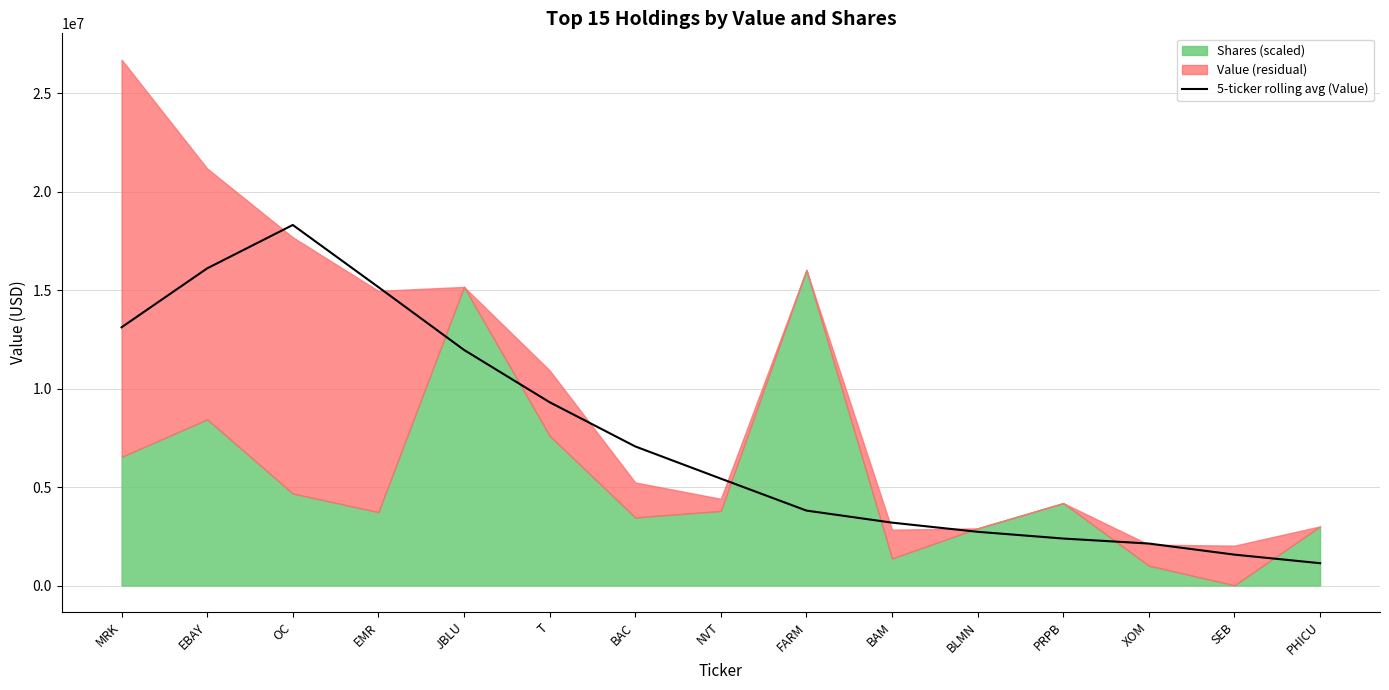

What is the sum of all values?

113355200